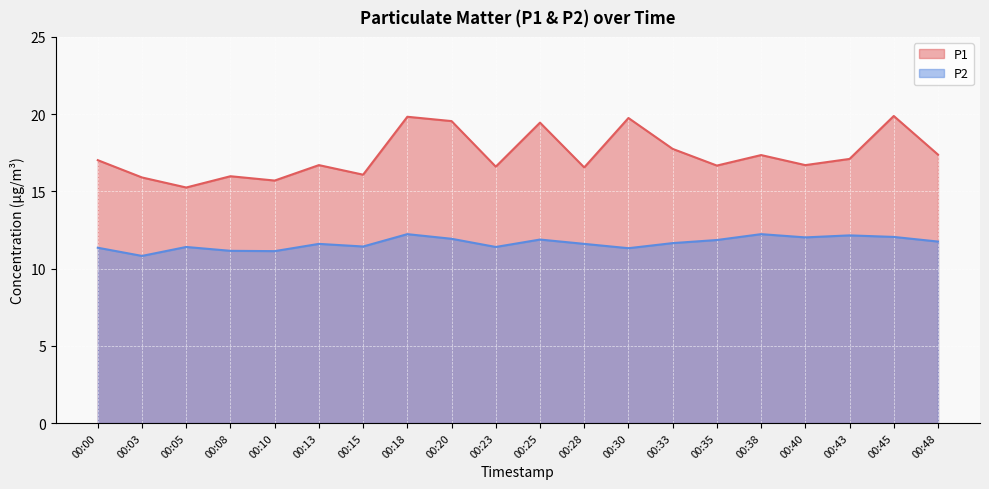

At how many categories does at least one series exceed 11?

20